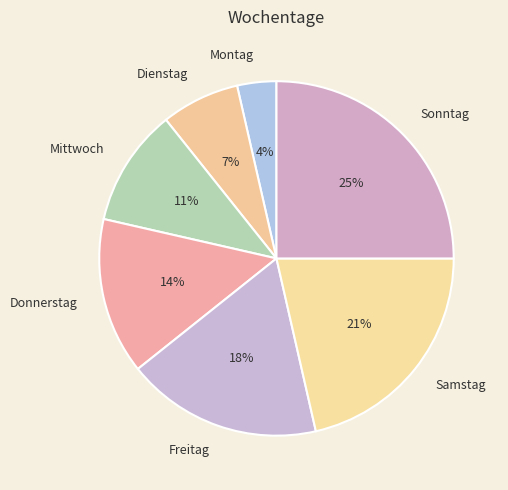

Which category has the smallest portion of the pie?

Montag